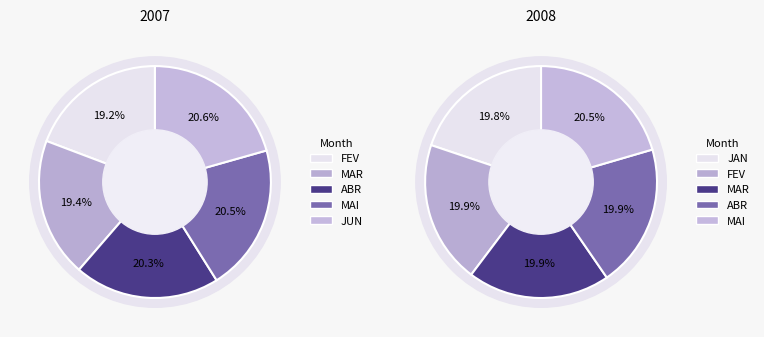

Which series has the widest spread of values?

2007